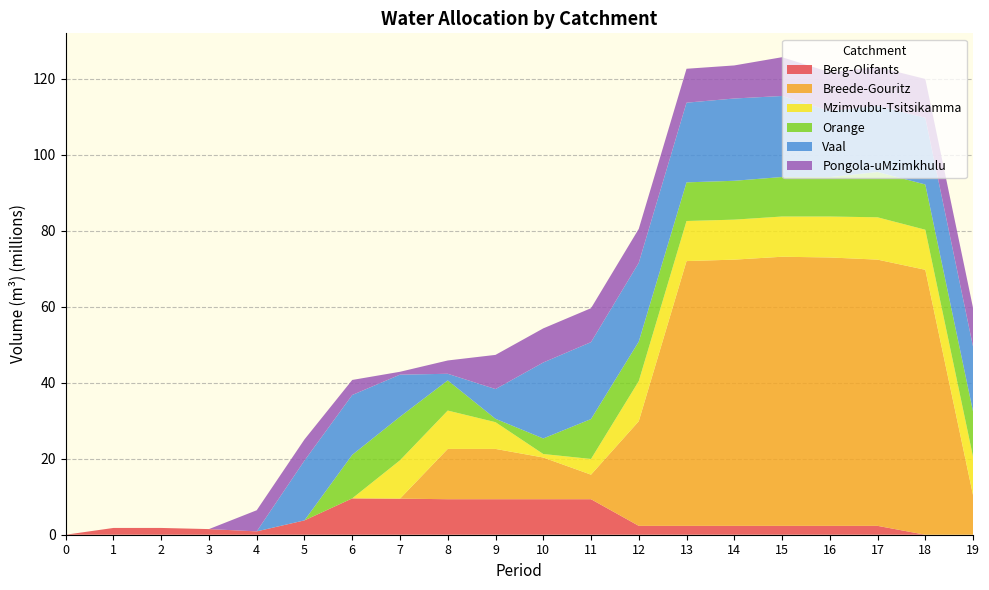

What is the total value across all series at 5?

25.1